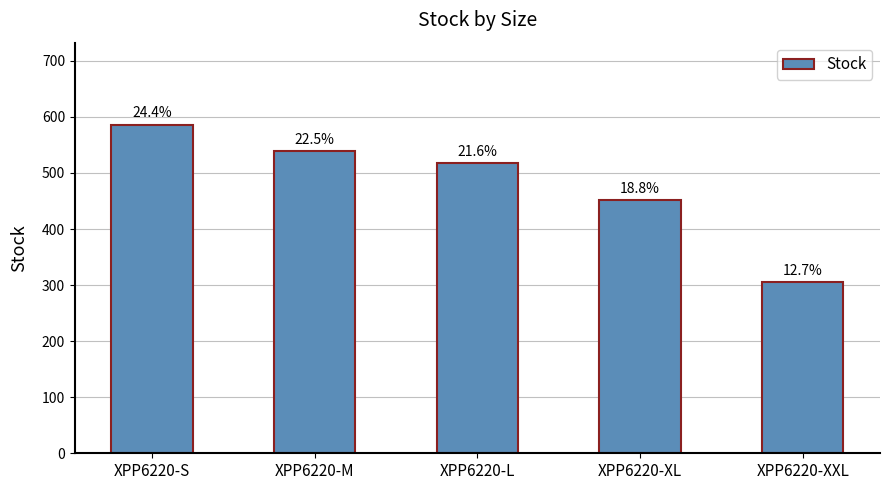

Reading left to right, extract all data points from this chart.

XPP6220-S=586	XPP6220-M=539	XPP6220-L=517	XPP6220-XL=451	XPP6220-XXL=305